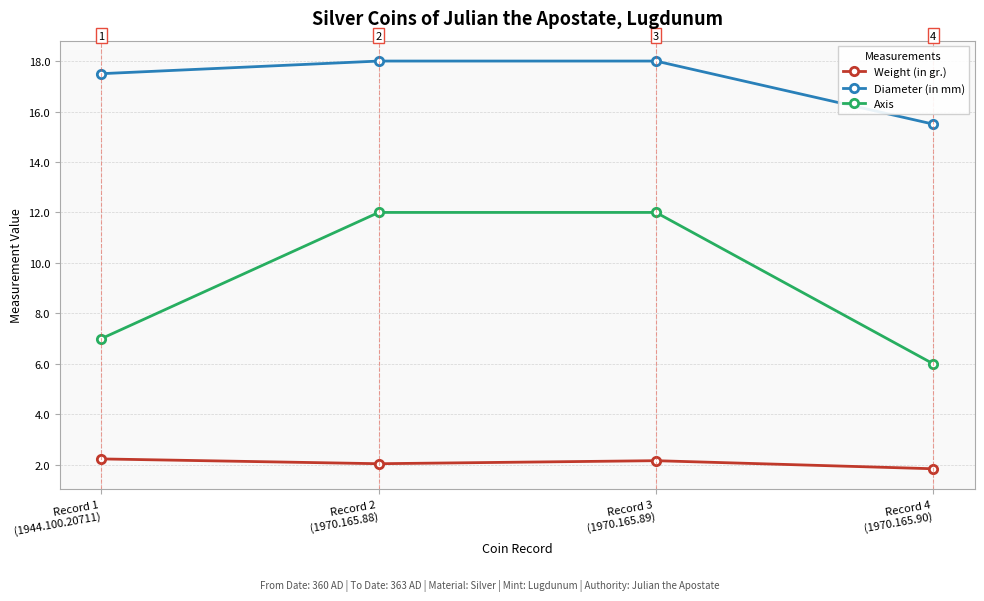

Is this an area chart (filled region under the line)?

No